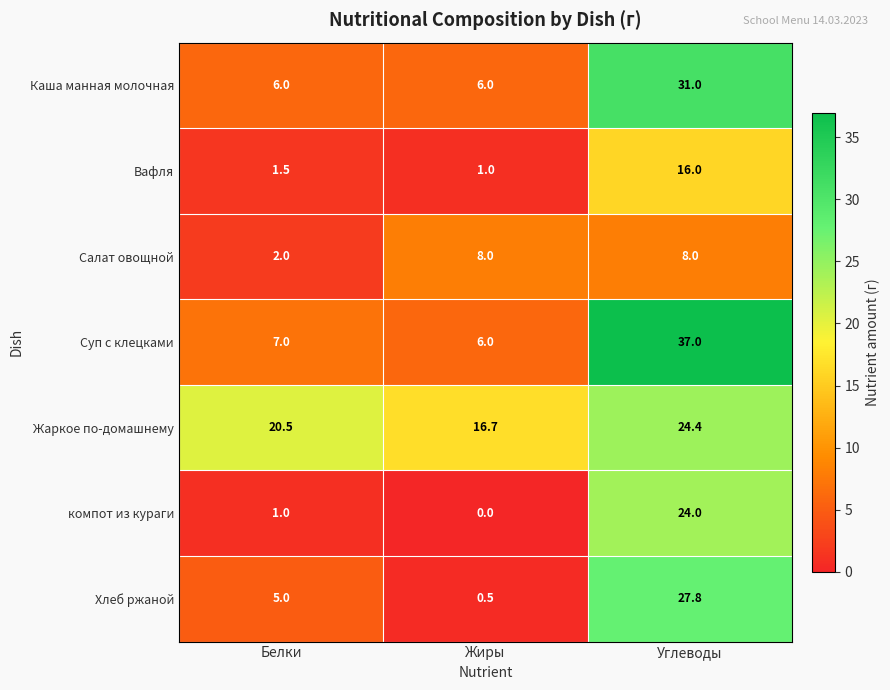

Which series has the widest spread of values?

Суп с клецками